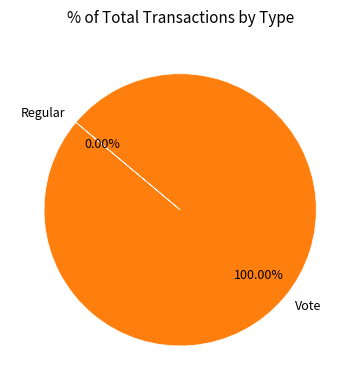

To the nearest percent, what is the difference between the Regular and Vote slice percentages?

100%